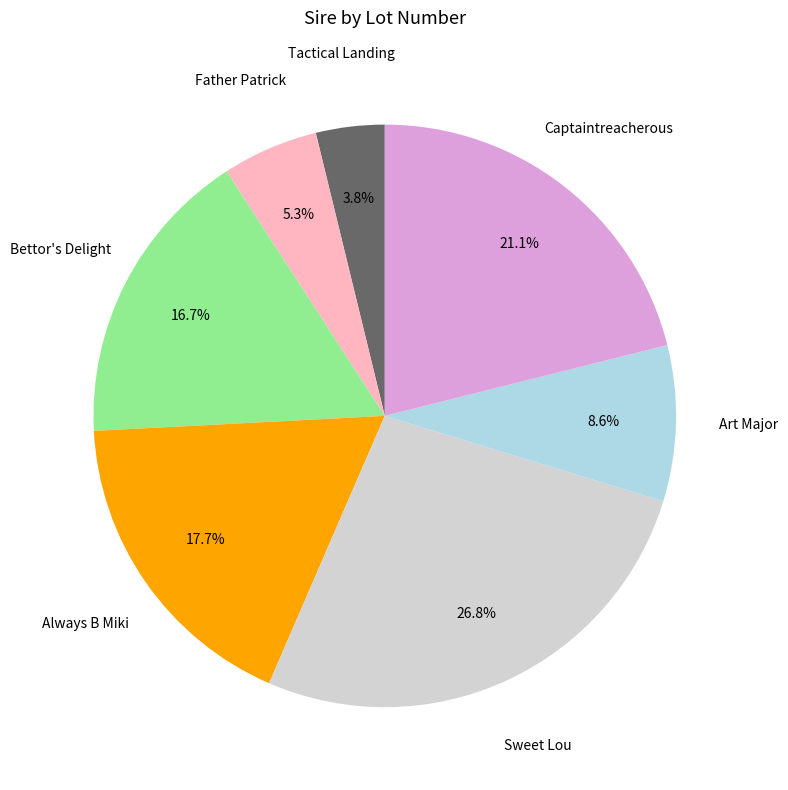

Is there a majority slice in this chart?

No